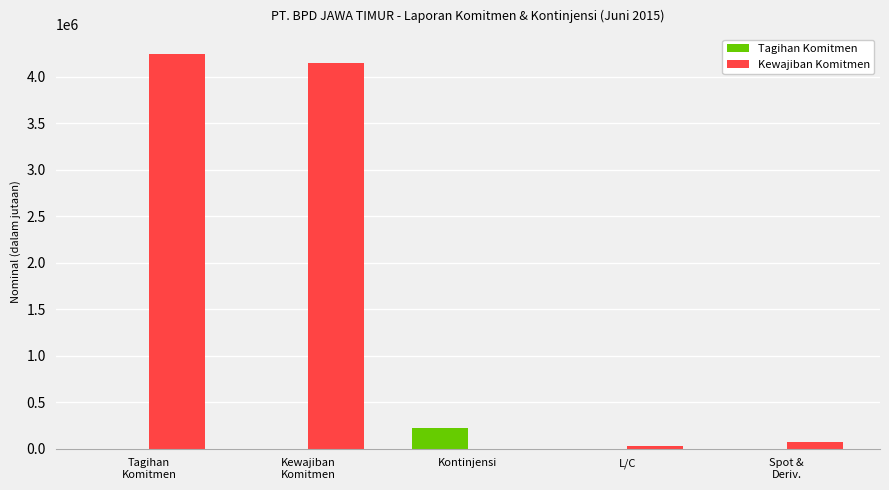

Reading left to right, extract all data points from this chart.

Tagihan Komitmen: 0	0	217284	0	0
Kewajiban Komitmen: 4246274	4149065	0	30546	66663